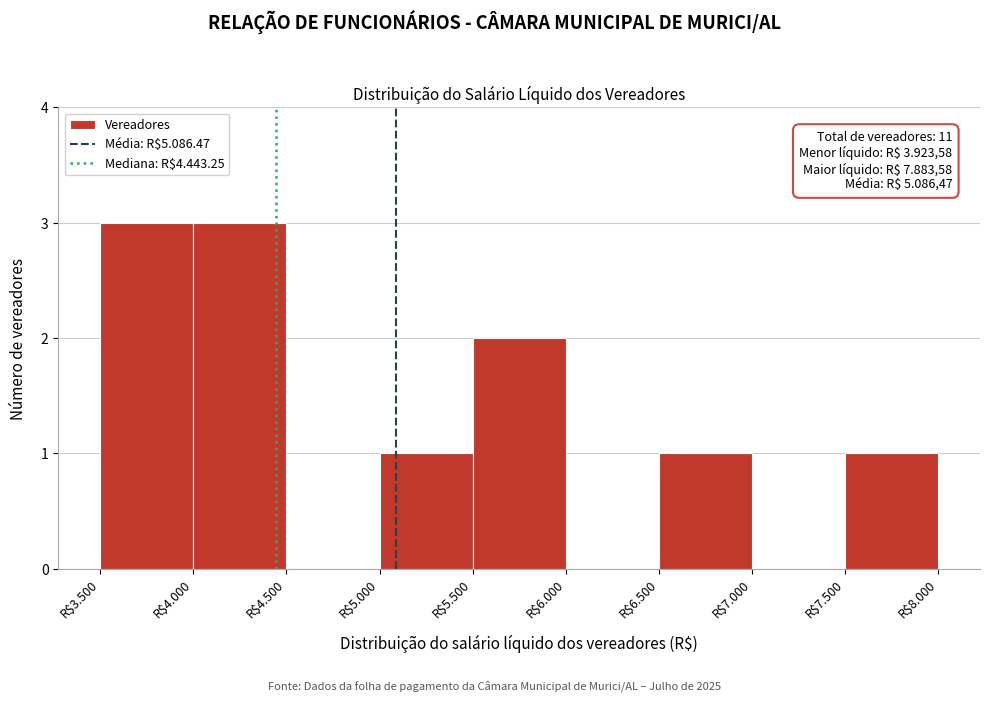

True or false: the data shows 3 at R$4.000.

True